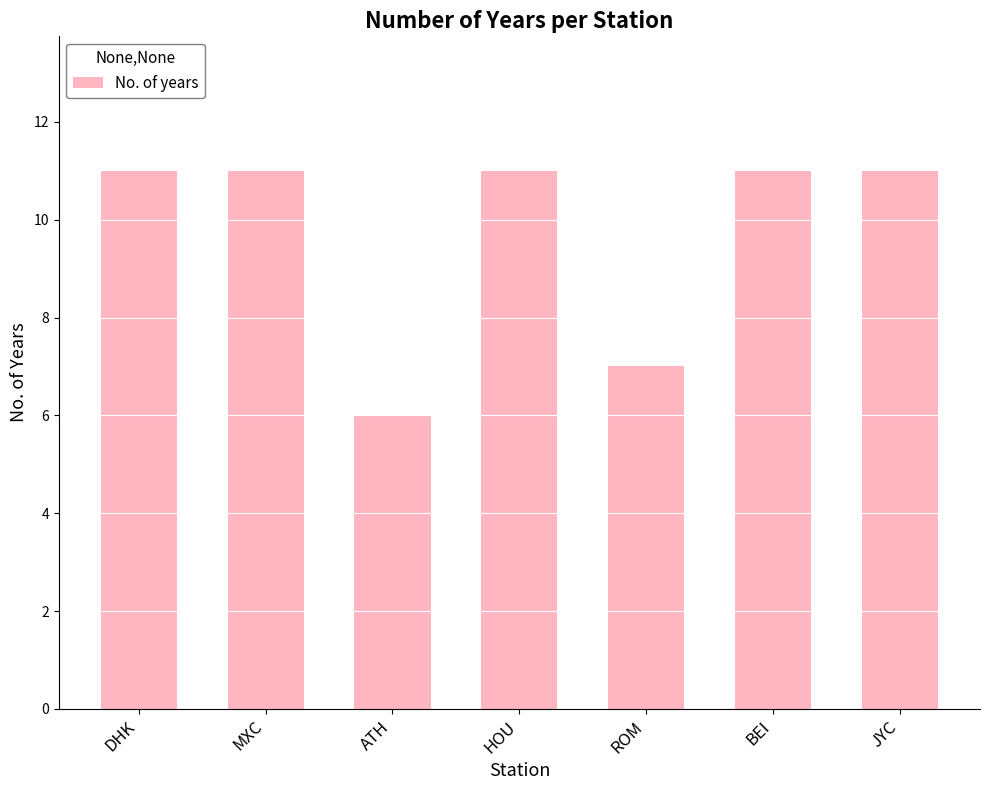

What is the minimum value shown in the chart?

6